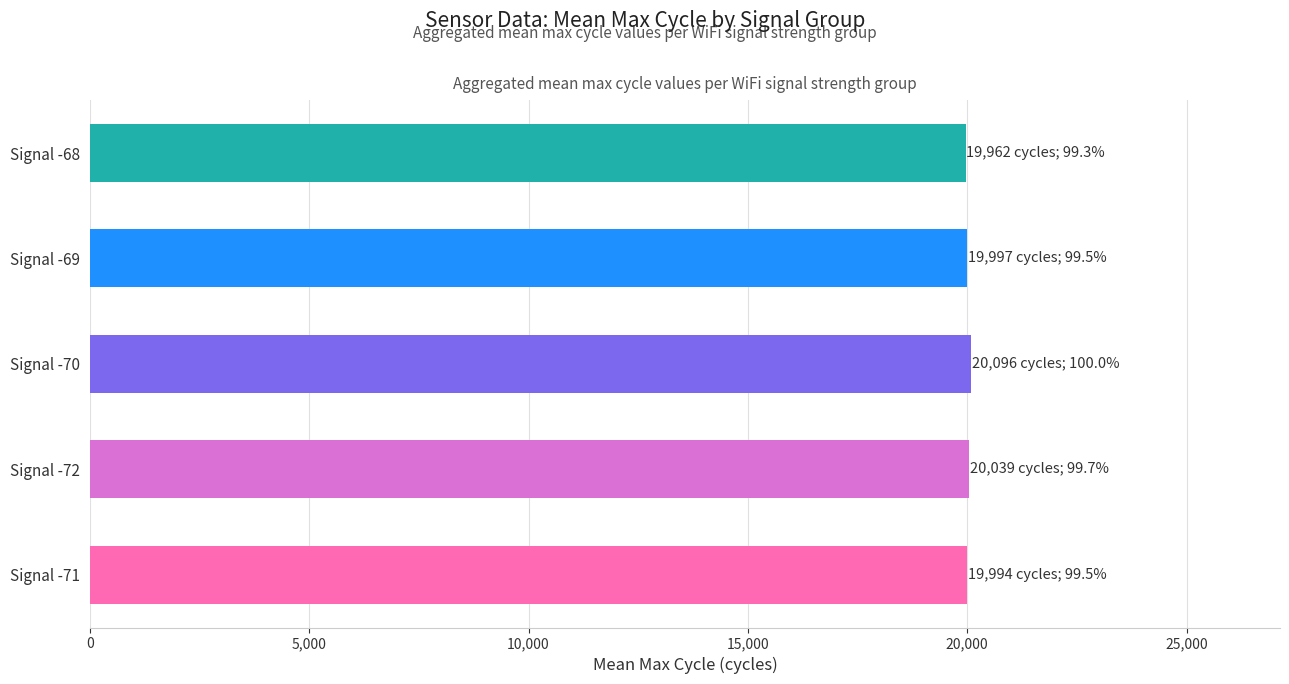

What is the sum of all values?

100088